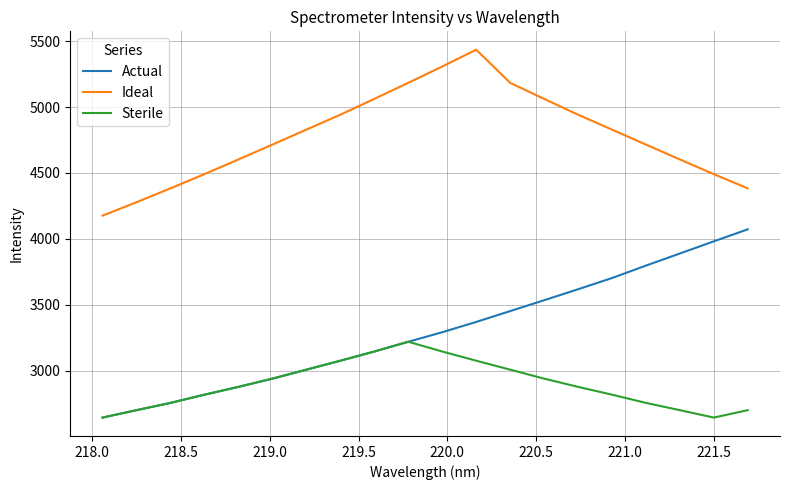

Which series has the largest total across all categories?

Ideal